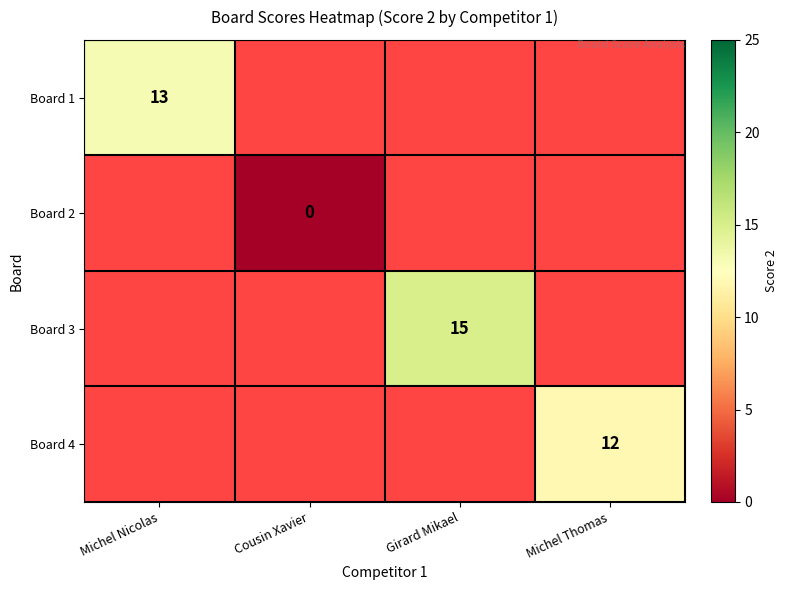

At which category does the chart reach its minimum across all series?

Cousin Xavier